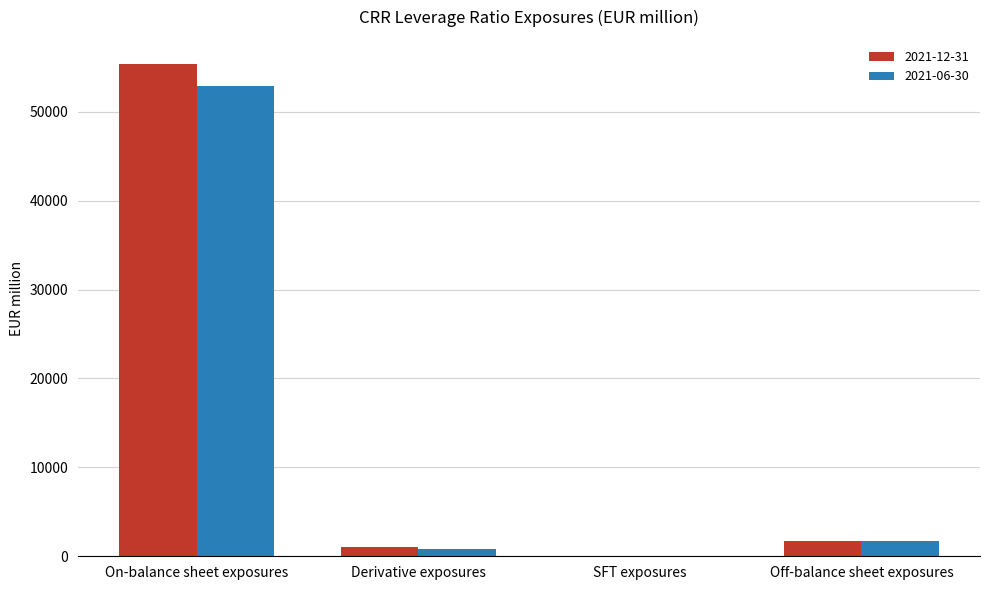

How many groups of bars are there?

4